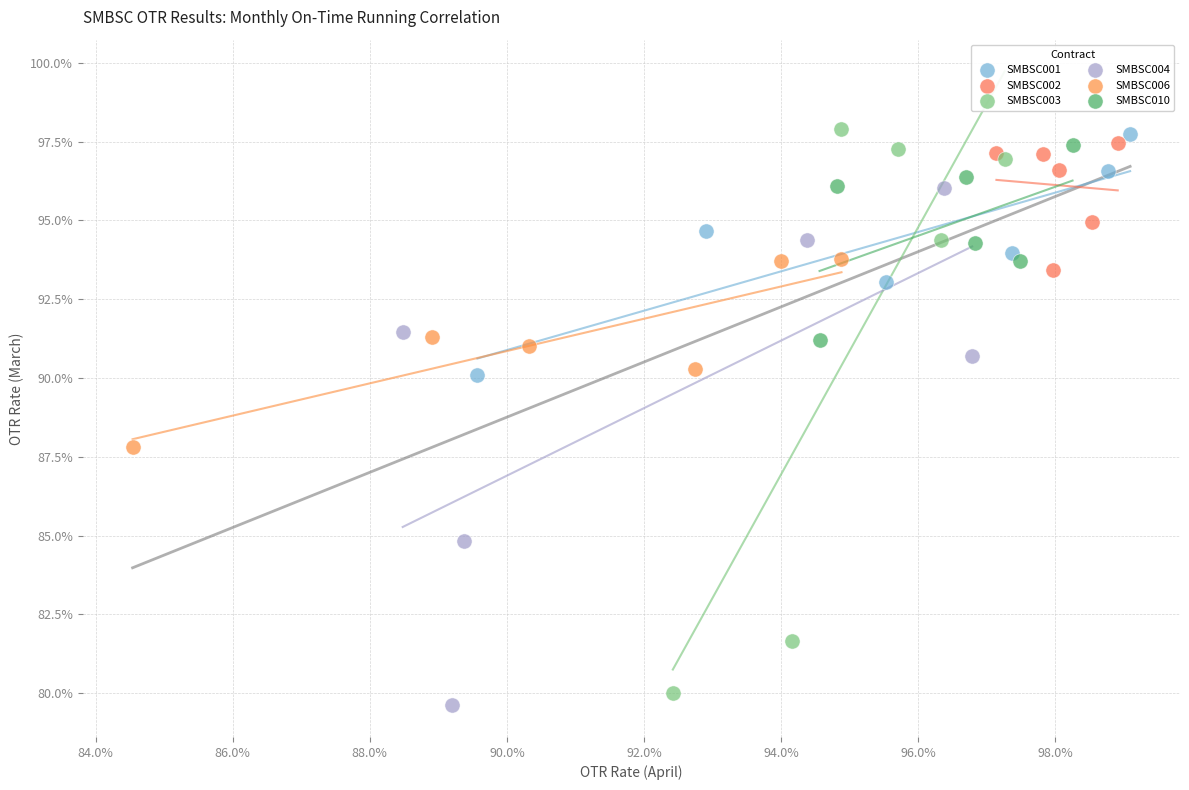

What are all the series names shown in the legend?

SMBSC001, SMBSC002, SMBSC003, SMBSC004, SMBSC006, SMBSC010